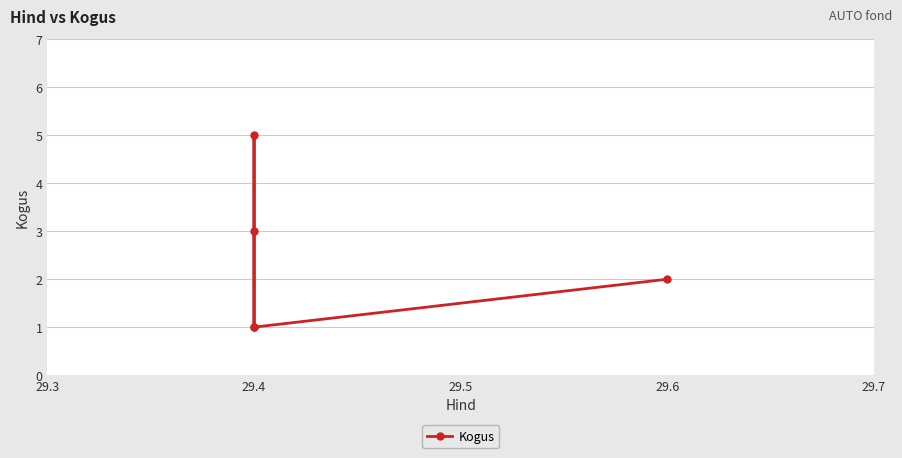

What is the minimum value shown in the chart?

1